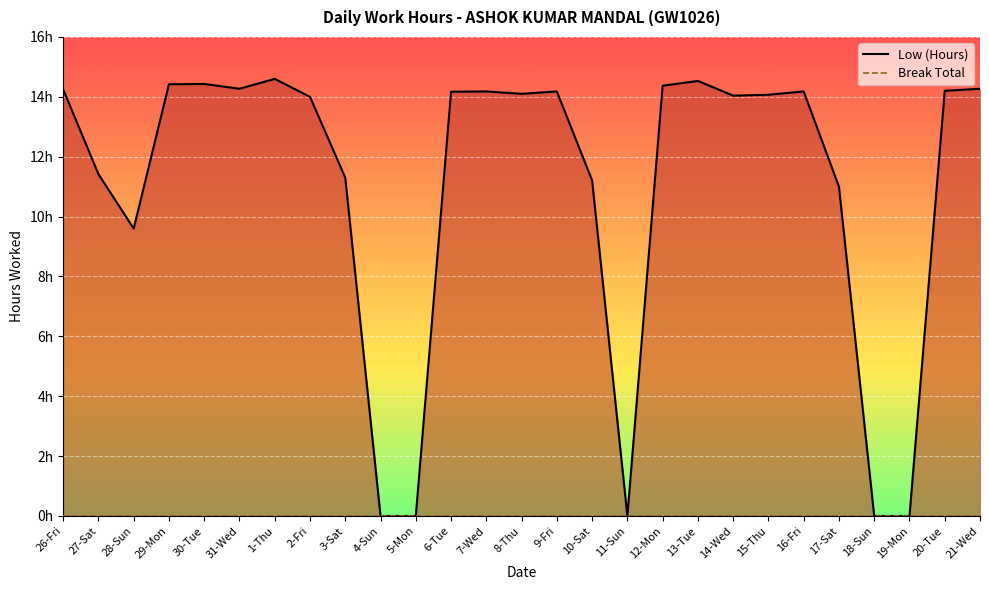

Reading left to right, what are all the values shown in this chart?

14.2	11.4	9.6	14.4	14.4	14.3	14.6	14.0	11.3	0.0	0.0	14.2	14.2	14.1	14.2	11.2	0.0	14.4	14.5	14.0	14.1	14.2	11.0	0.0	0.0	14.2	14.3